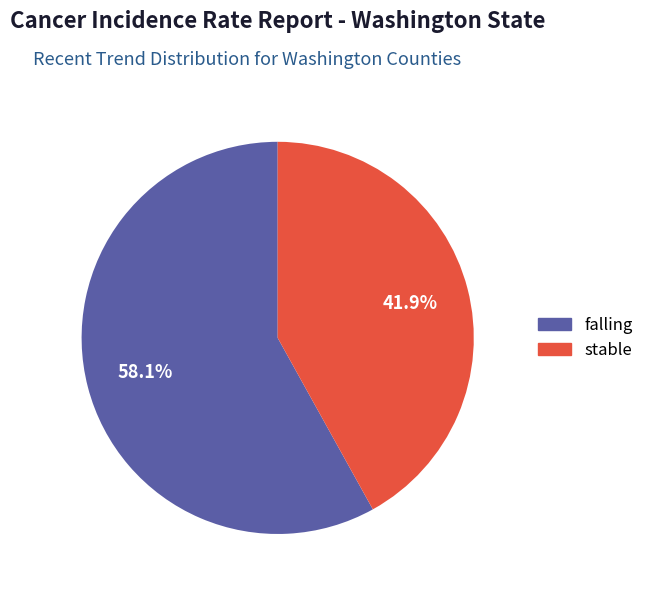

Combined, what portion of the pie is stable and falling?

100.0%